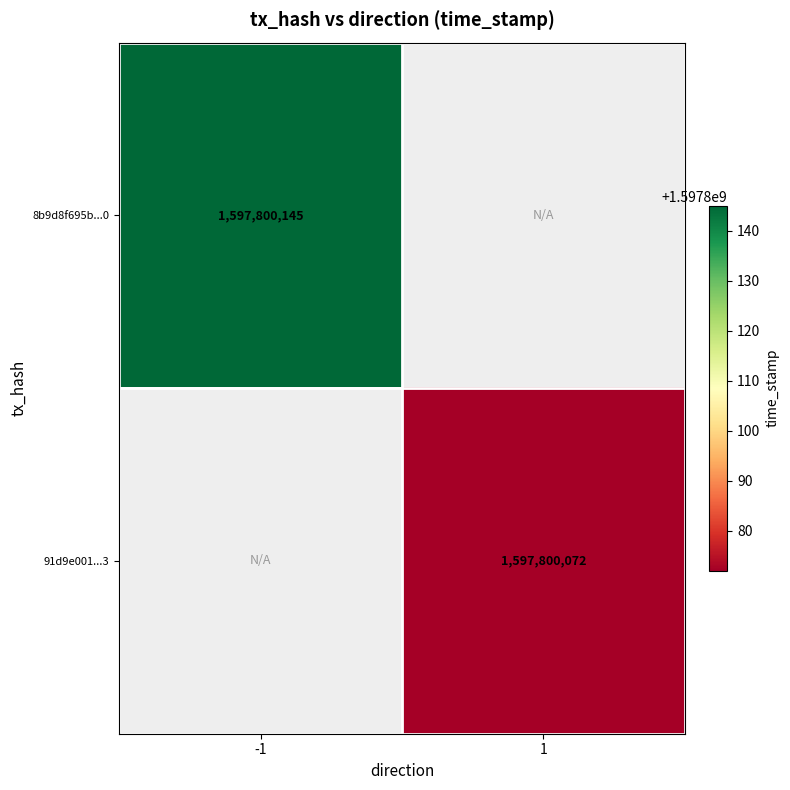

Which series has the largest range (max minus min)?

8b9d8f695b4475af5ef40496af6d76191b58890